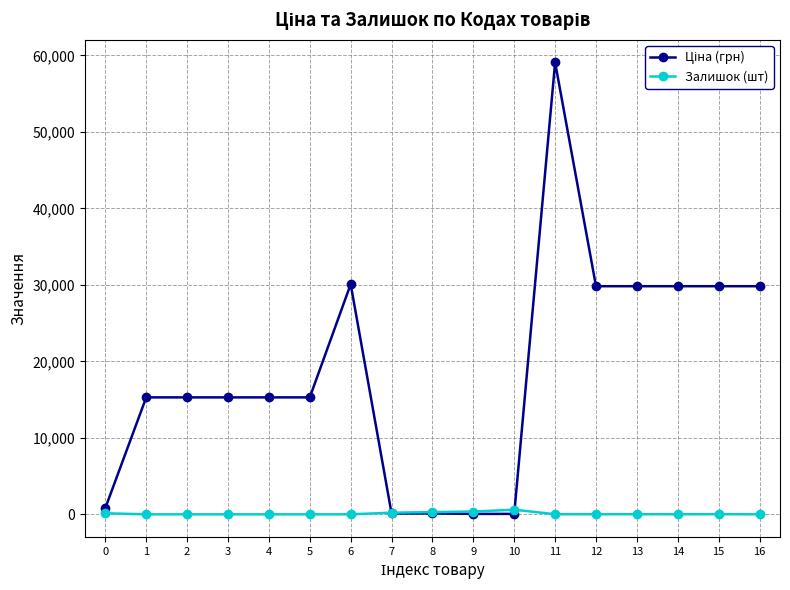

How many categories are shown in the chart?

17